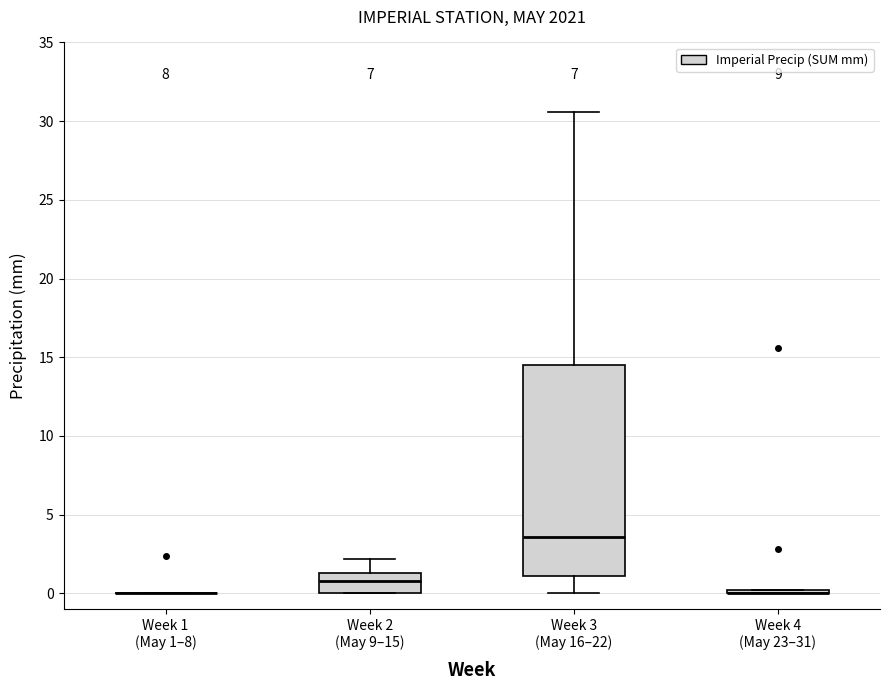

Reading left to right, transcribe this box plot: for each box, give where its median line is, the range the box spans, and where its two whiskers end, as read against the y-axis. The values are not printed on the chart, so give them approximately, as read against the axis.

Week 1 (May 1–8): box collapsed to a line at 0.0, whiskers 0.0 to 0.0
Week 2 (May 9–15): median 1.0, box 0.0 to 1.5, whiskers 0.0 to 2.0
Week 3 (May 16–22): median 3.5, box 1.0 to 14.5, whiskers 0.0 to 30.5
Week 4 (May 23–31): box collapsed to a line at 0.0, whiskers 0.0 to 0.0